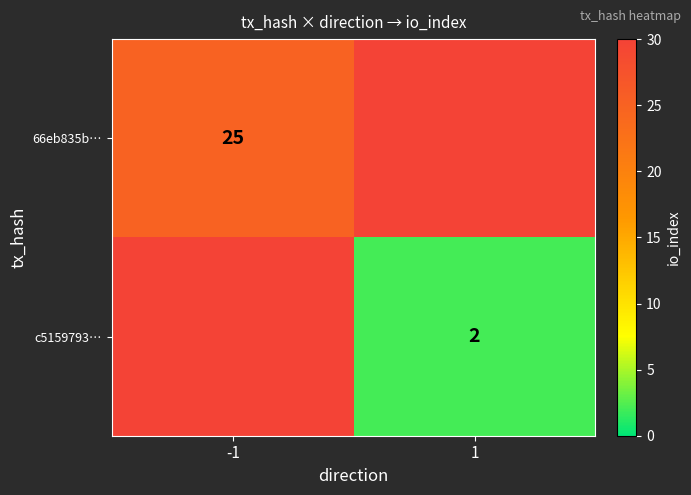

True or false: c5159793… has a value of 1 at 1.

False